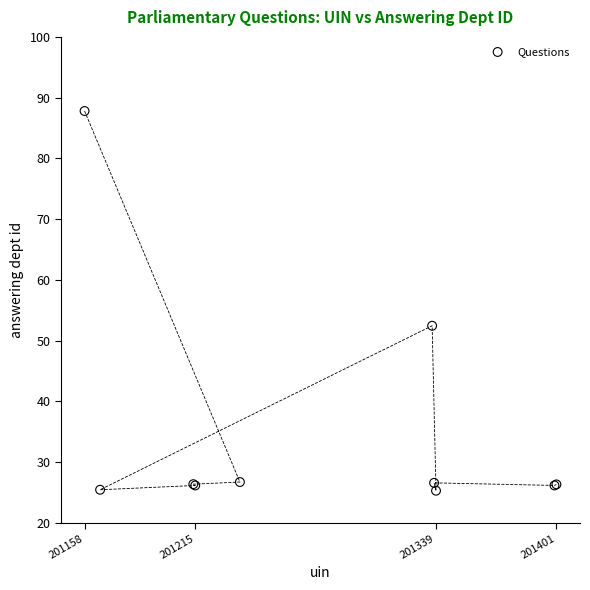

What Y value in the scatter plot is closest to 56?

52.4